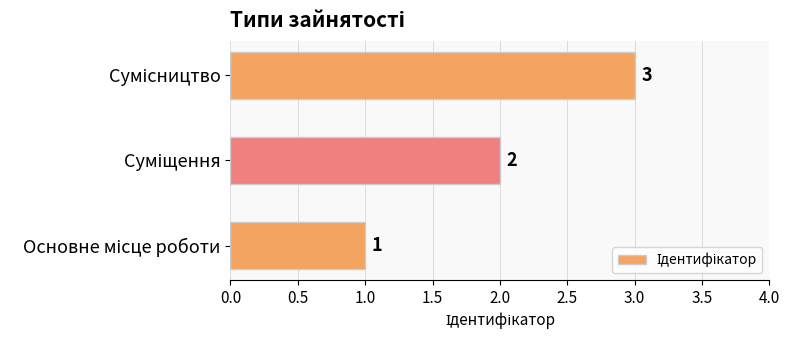

How many values are between 1 and 3?

3